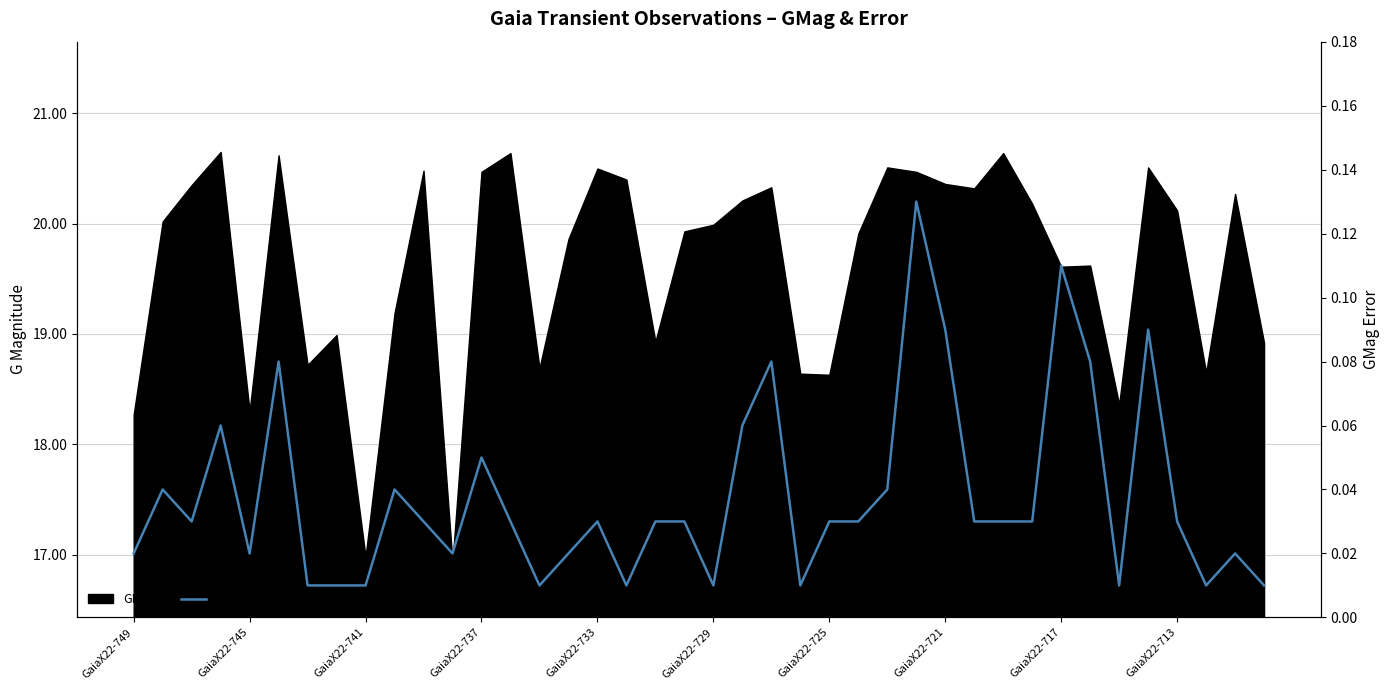

What is the value of the 6th point from the left?

0.1